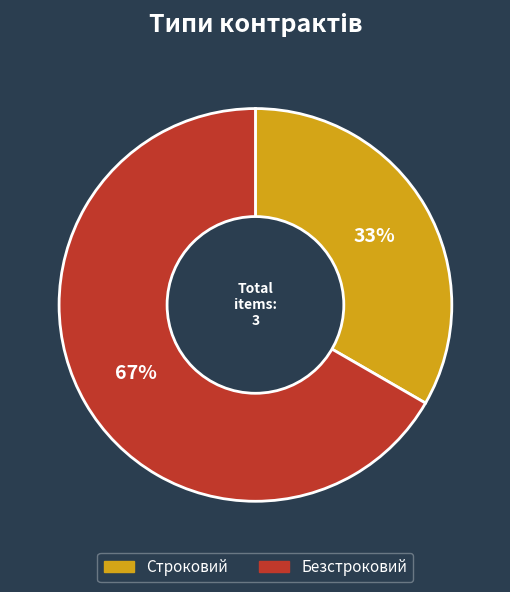

Approximately how many times larger is the value at Строковий compared to Безстроковий?

0.5